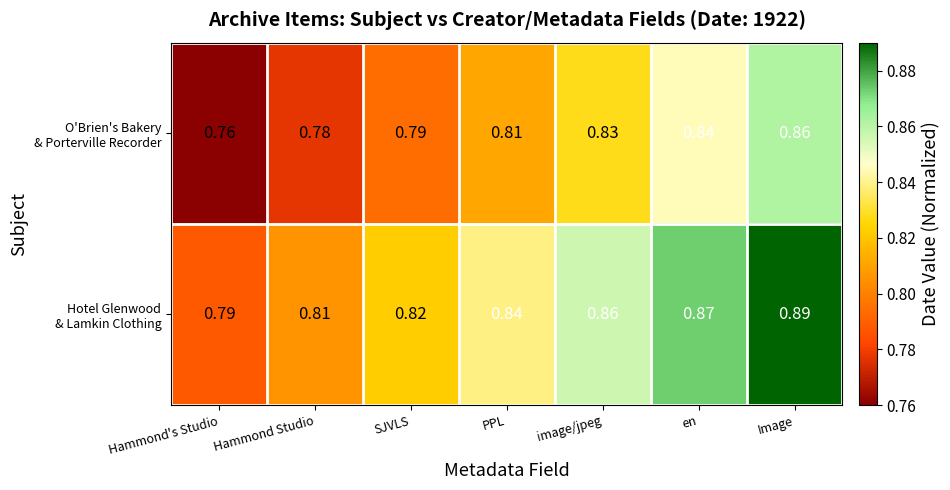

Which label corresponds to the largest value in the chart?

Image